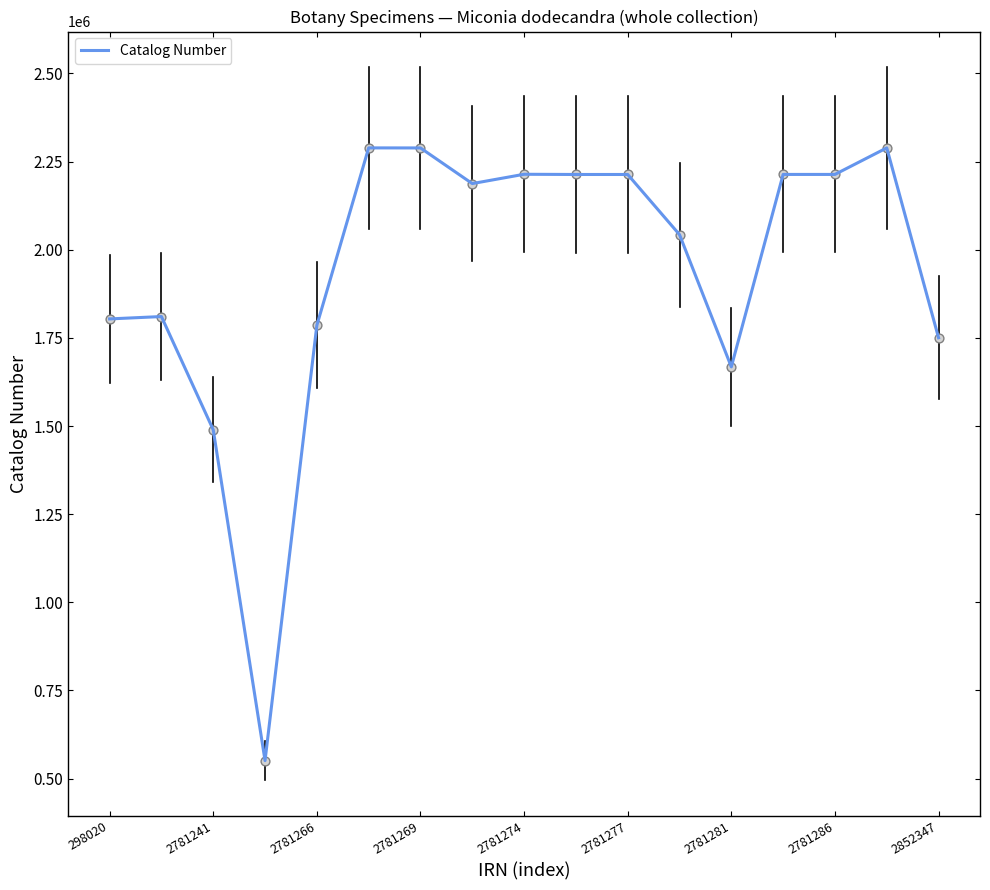

What is the difference between the maximum and minimum values?

1737963